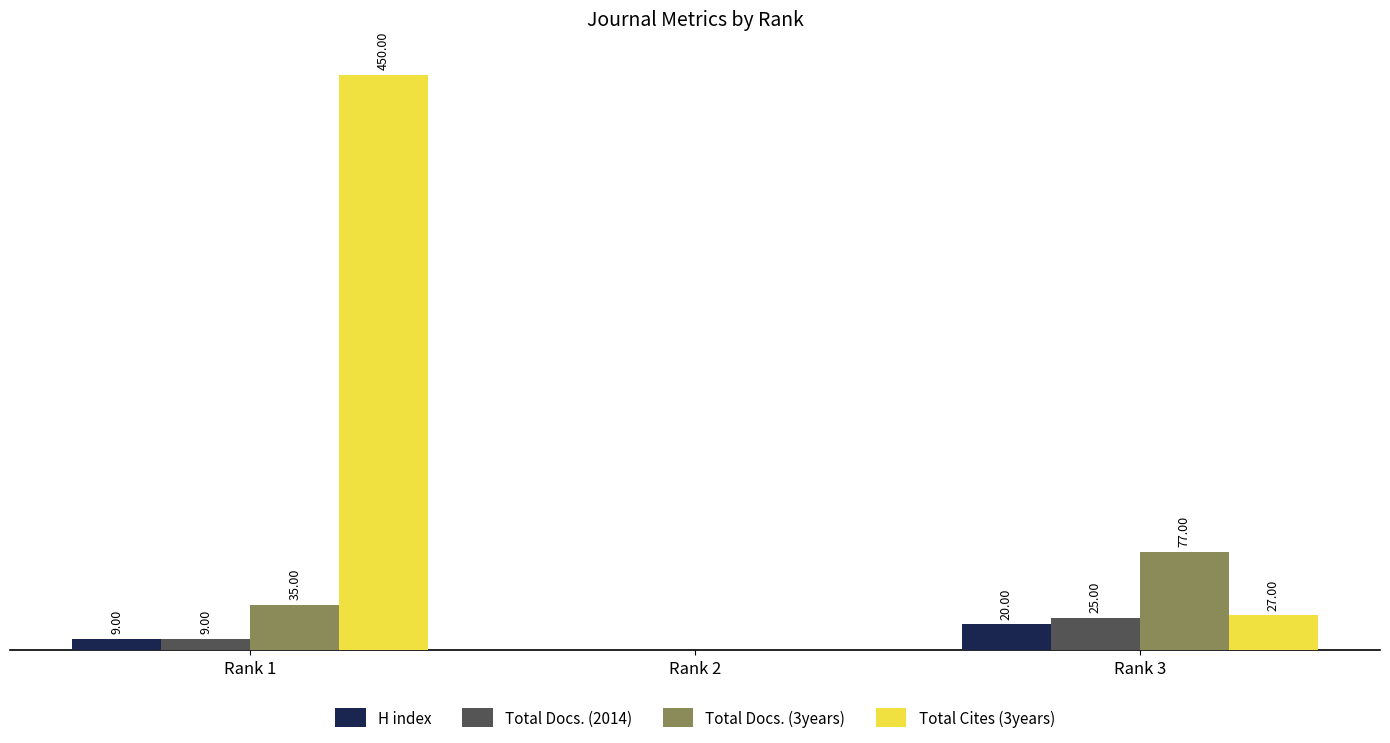

Which series changed the most between Rank 1 and Rank 2?

Total Cites (3years)